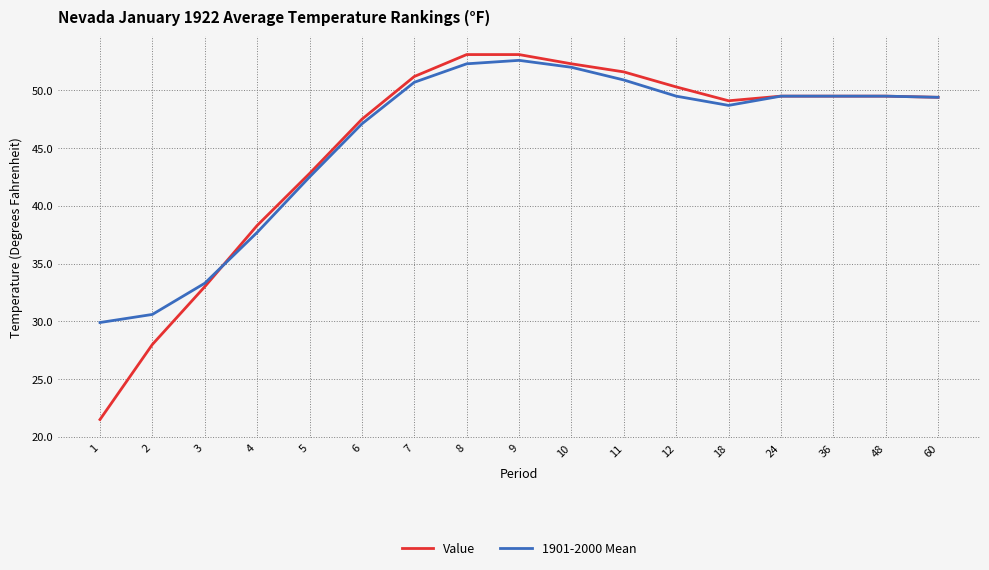

Is the value of 1901-2000 Mean at 10 greater than the value of Value at 48?

Yes